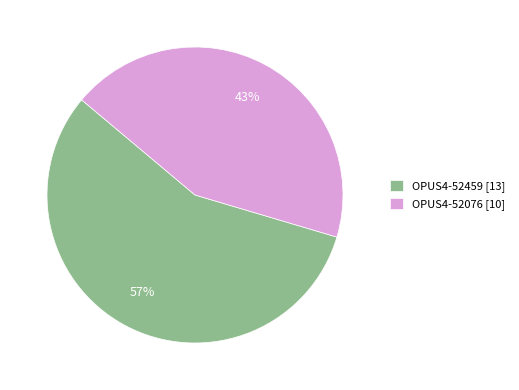

Which category has the smallest portion of the pie?

OPUS4-52076